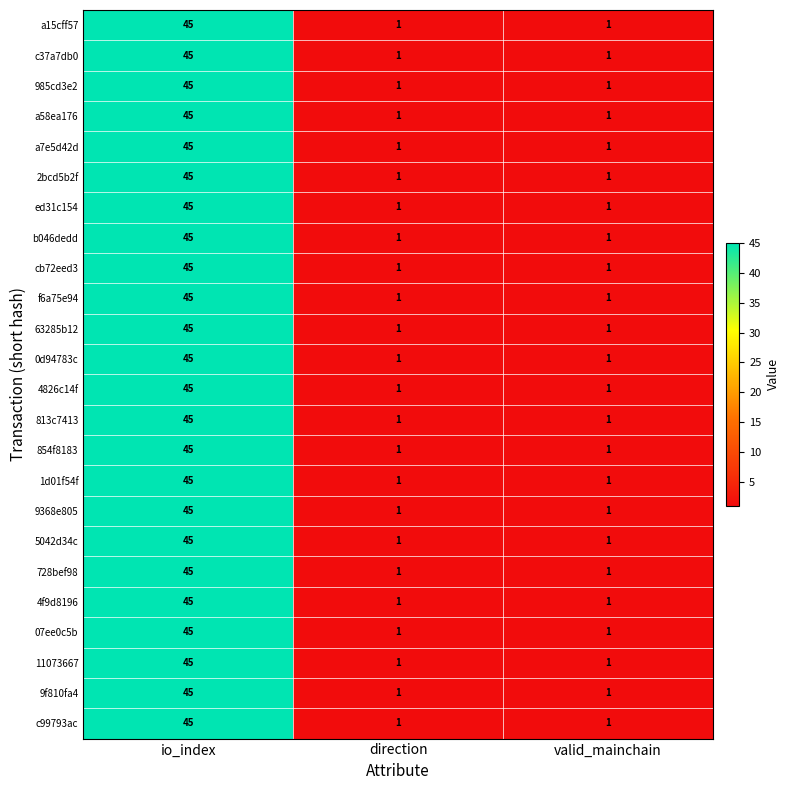

The value of 1d01f54f at direction is 1. True or false?

True